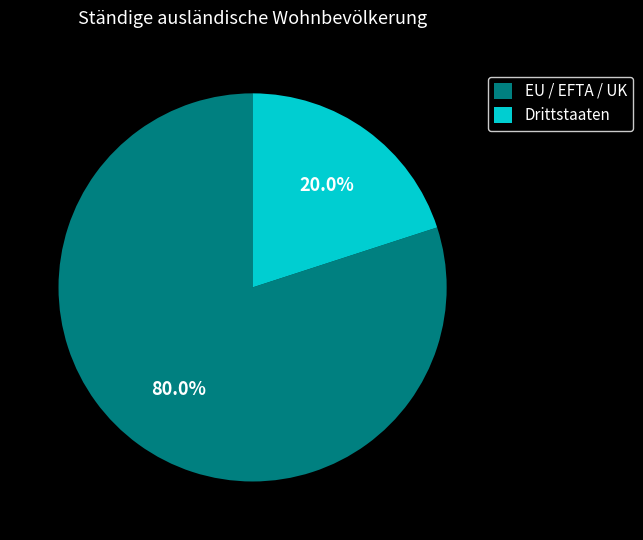

To the nearest percent, what is the average slice percentage?

50%